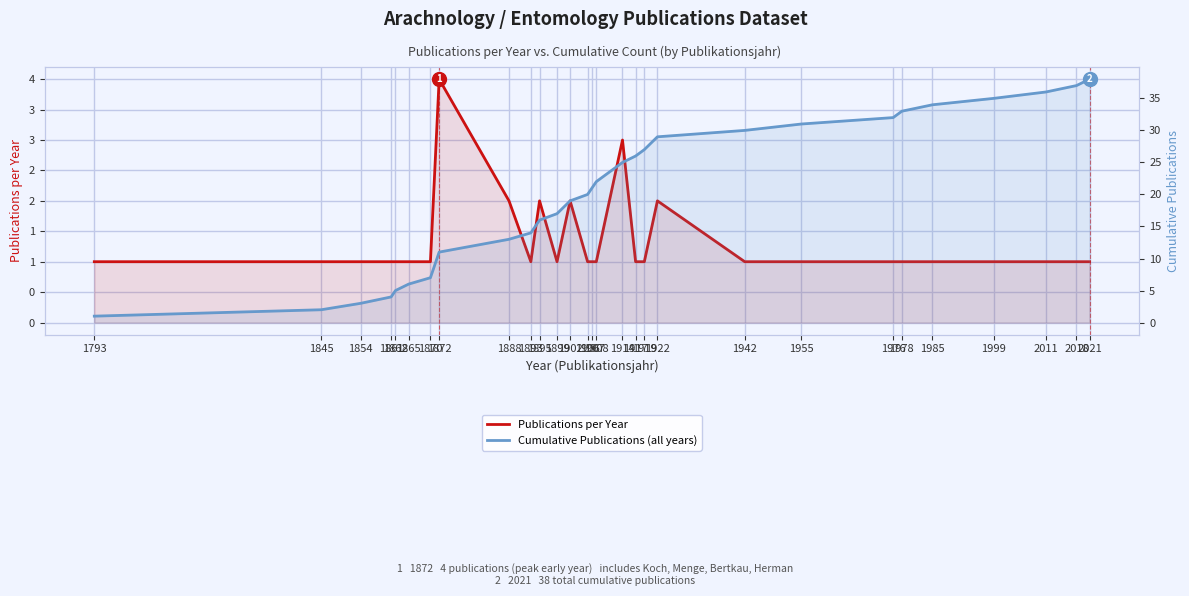

Read the Publications per Year value at 1906.

1